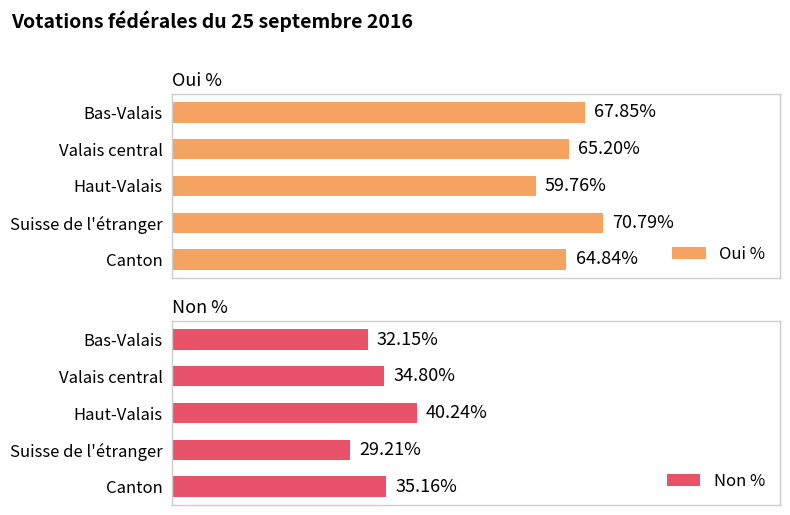

How many groups of bars are there?

5